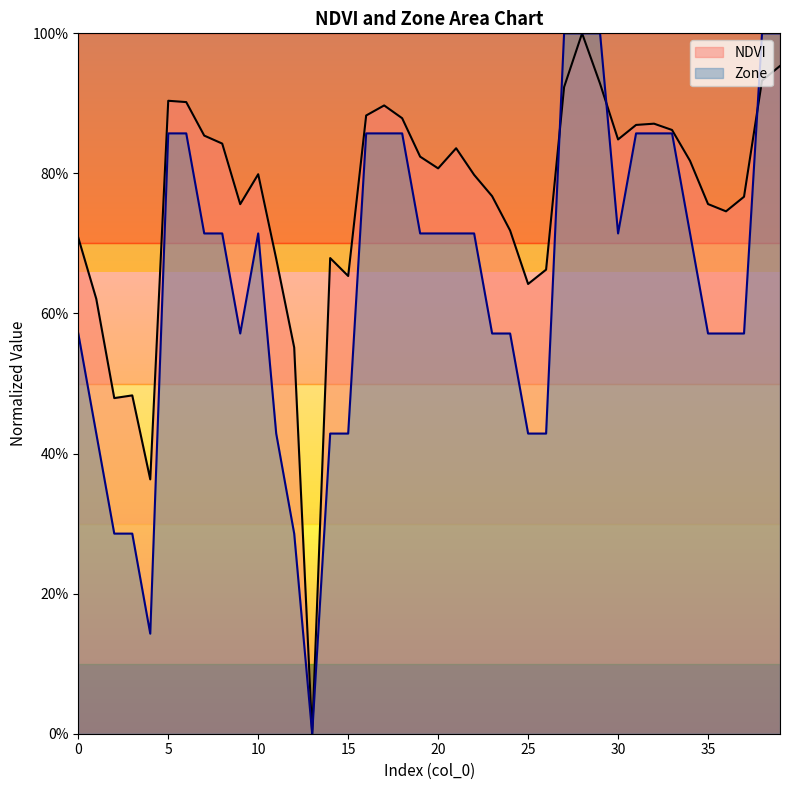

What is the difference between the highest and lowest values at 36?

0.2